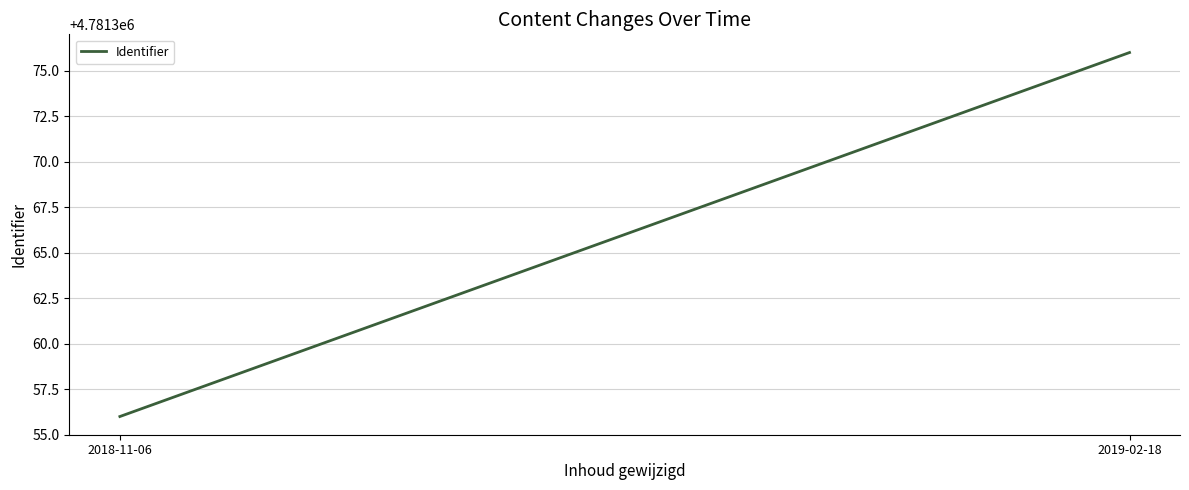

What is the sum of the values at 2018-11-06 and 2019-02-18?

9562732